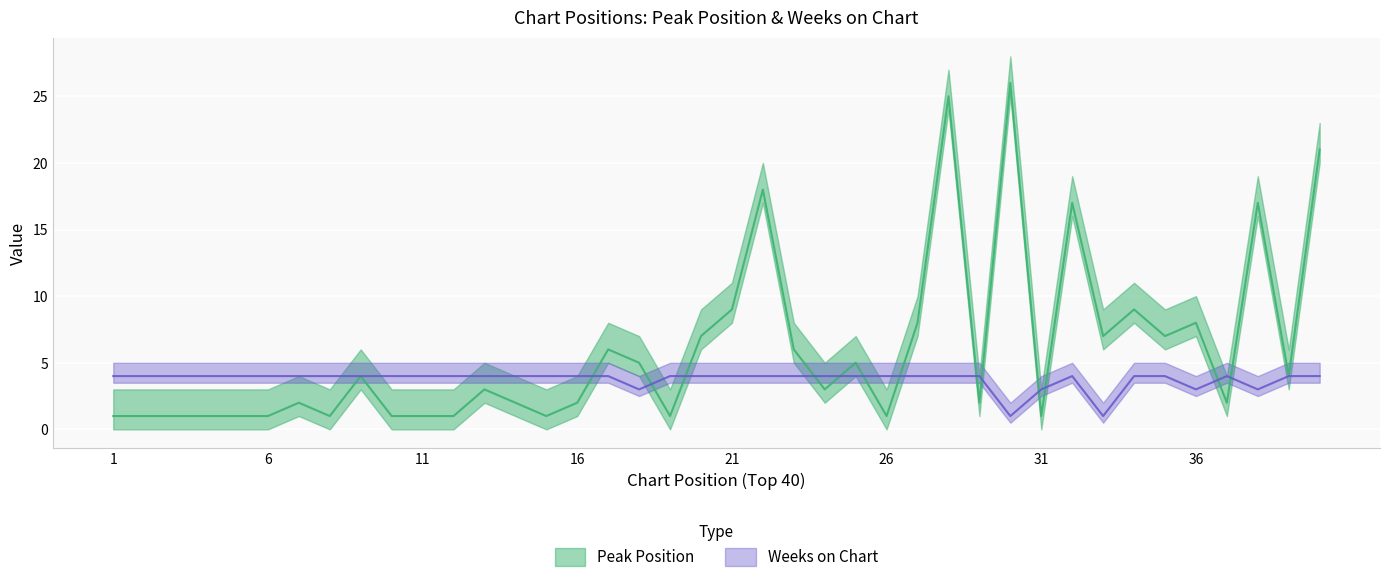

What is the sum of all Peak Position values?

239